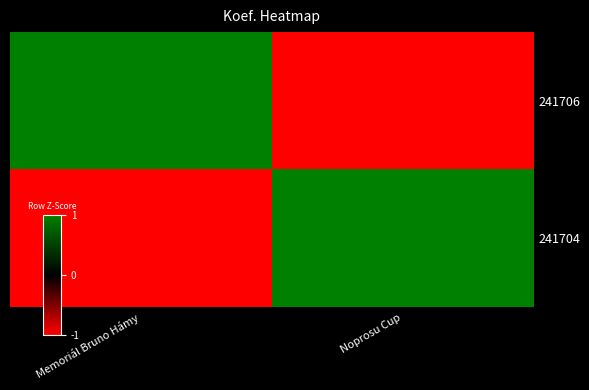

Reading right to left, extract all data points from this chart.

241706: Noprosu Cup=-1	Memoriál Bruno Hámy=1
241704: Noprosu Cup=1	Memoriál Bruno Hámy=-1